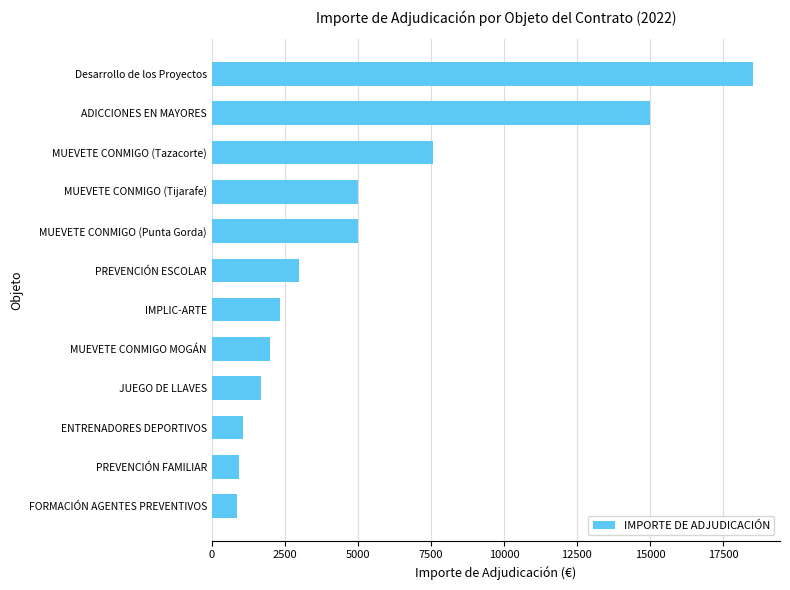

What is the minimum value shown in the chart?

875.0